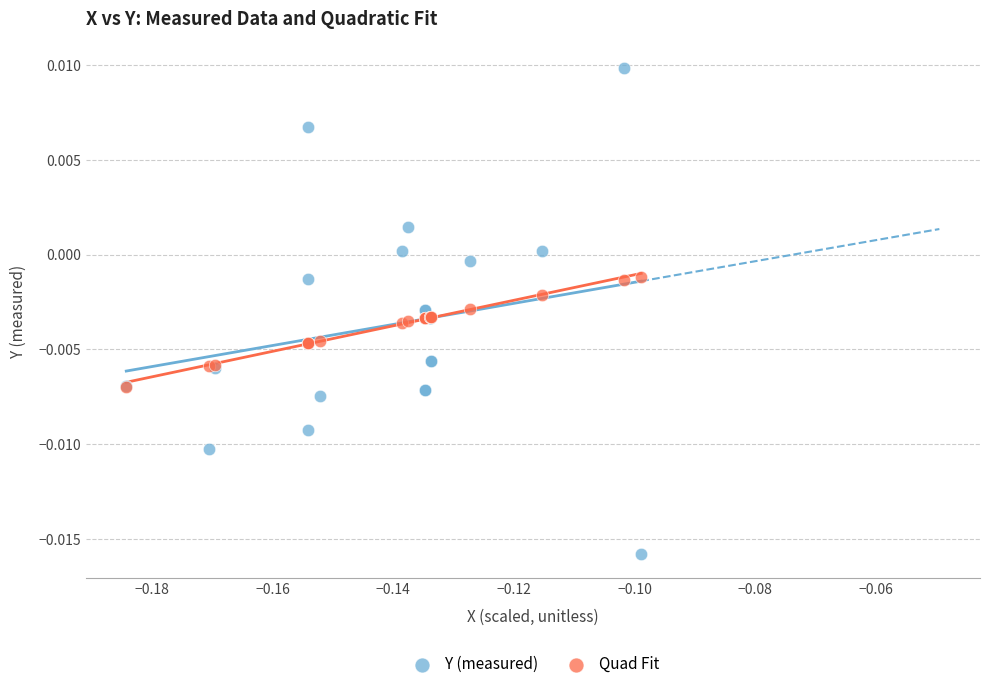

What are all the series names shown in the legend?

Y (measured), Quad Fit